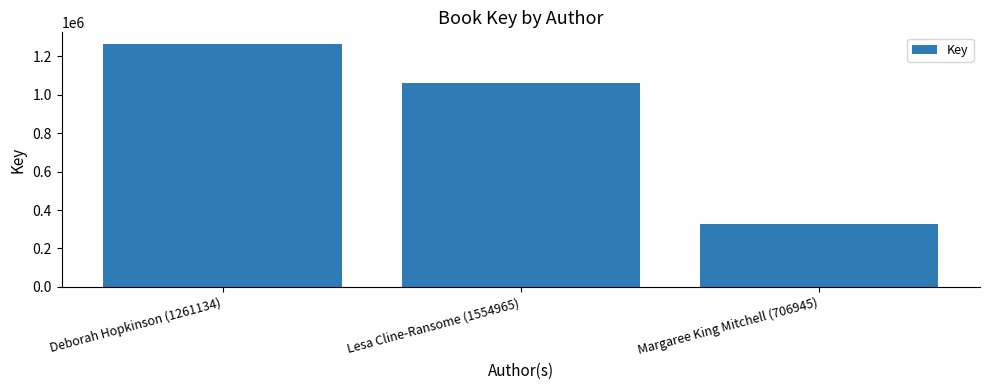

What is the sum of the values at Lesa Cline-Ransome (1554965) and Deborah Hopkinson (1261134)?

2322799